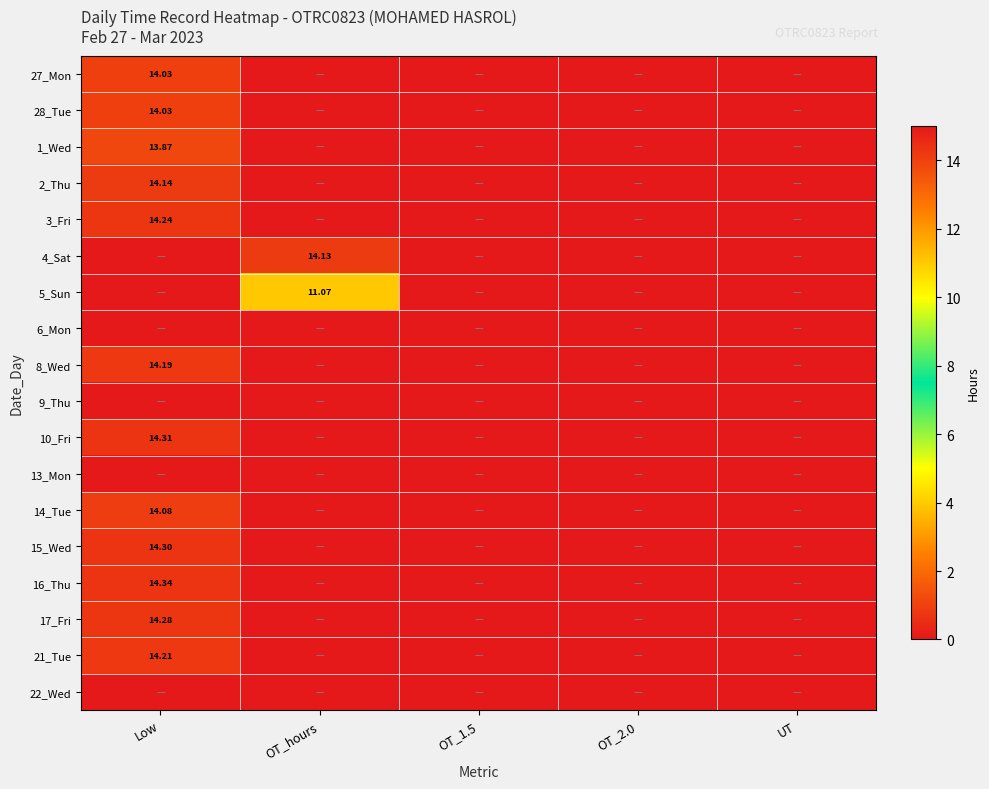

What is the average value of the 16_Thu series?

2.9